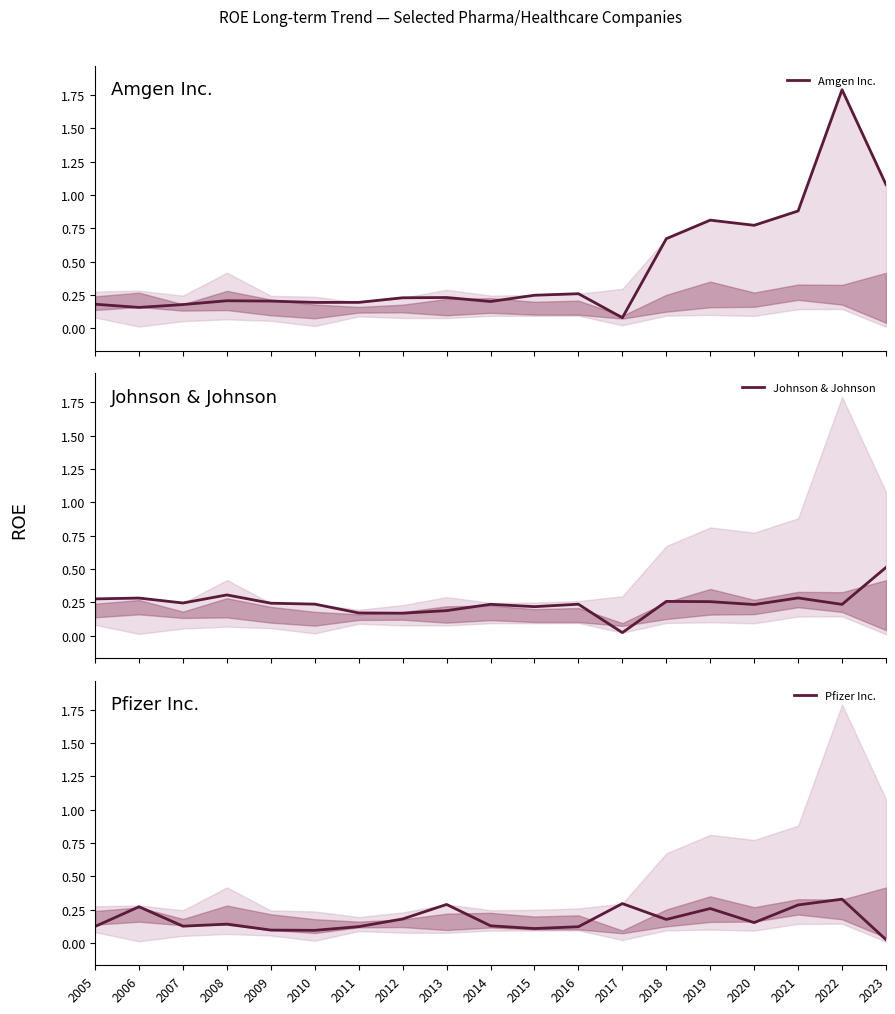

Reading left to right, list all the values displayed in this chart.

Amgen Inc.: 0.2	0.2	0.2	0.2	0.2	0.2	0.2	0.2	0.2	0.2	0.2	0.3	0.1	0.7	0.8	0.8	0.9	1.8	1.1
Johnson & Johnson: 0.3	0.3	0.2	0.3	0.2	0.2	0.2	0.2	0.2	0.2	0.2	0.2	0.0	0.3	0.3	0.2	0.3	0.2	0.5
Pfizer Inc.: 0.1	0.3	0.1	0.1	0.1	0.1	0.1	0.2	0.3	0.1	0.1	0.1	0.3	0.2	0.3	0.2	0.3	0.3	0.0